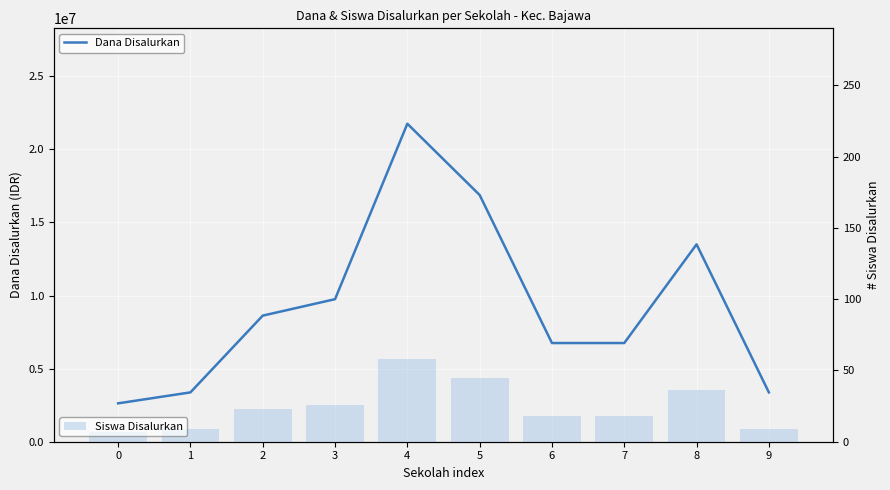

What is the minimum value for Dana Disalurkan?

2625000